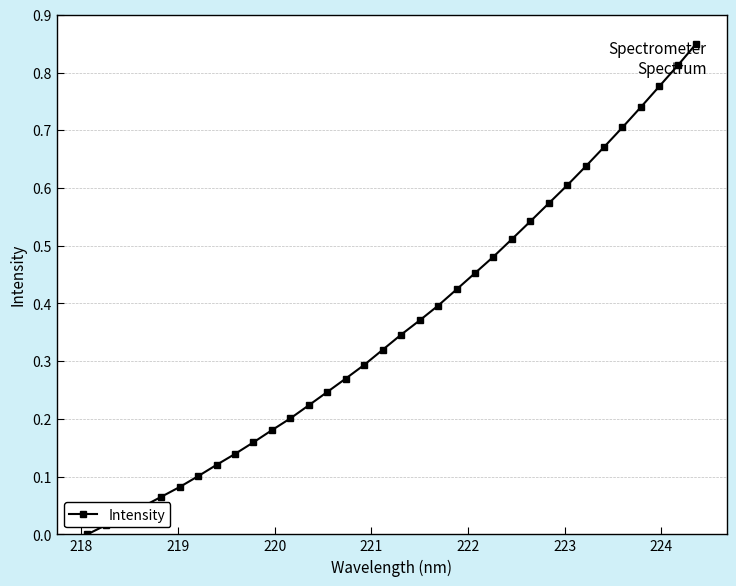

What is the sum of all values?

12.4